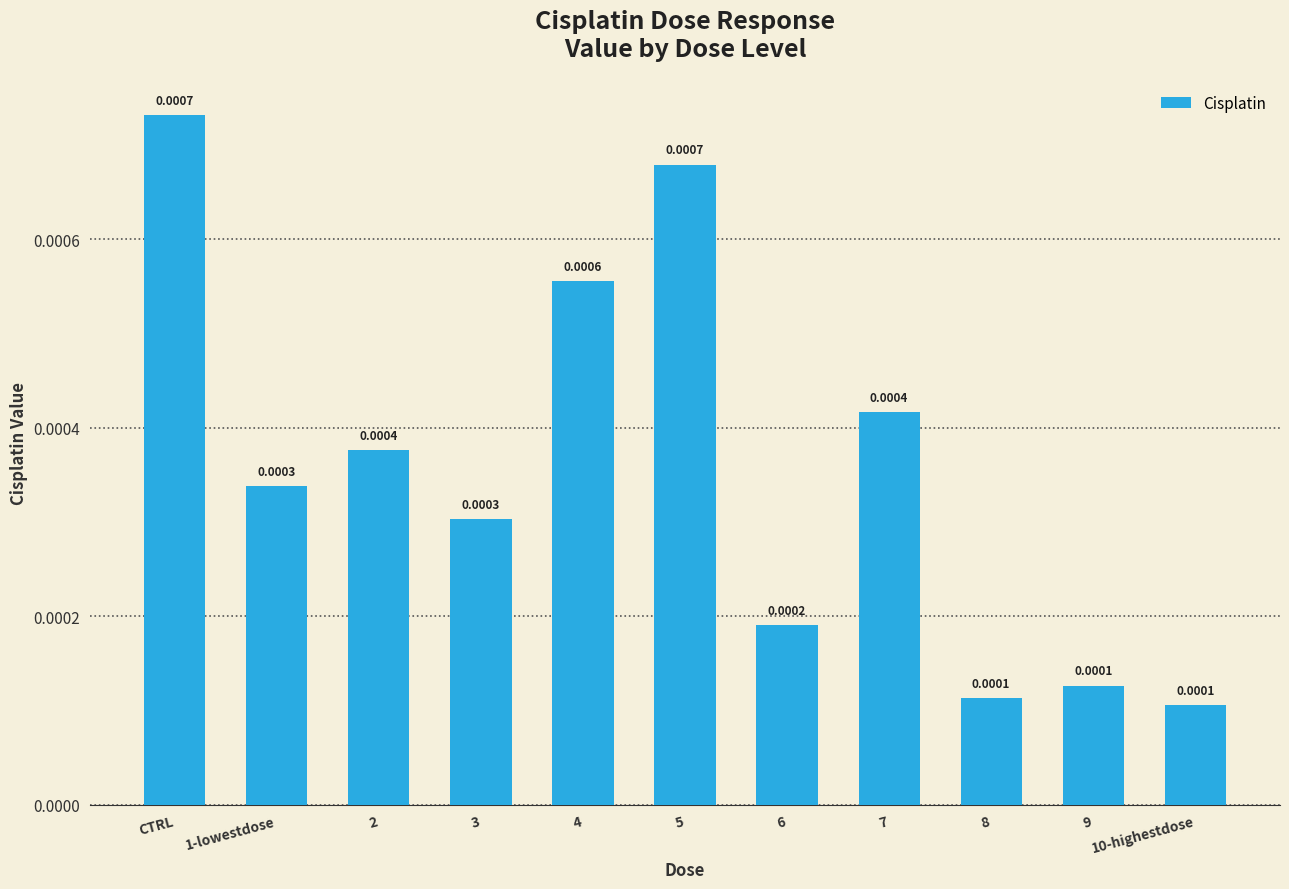

Between 1-lowestdose and 8, which is larger?

1-lowestdose